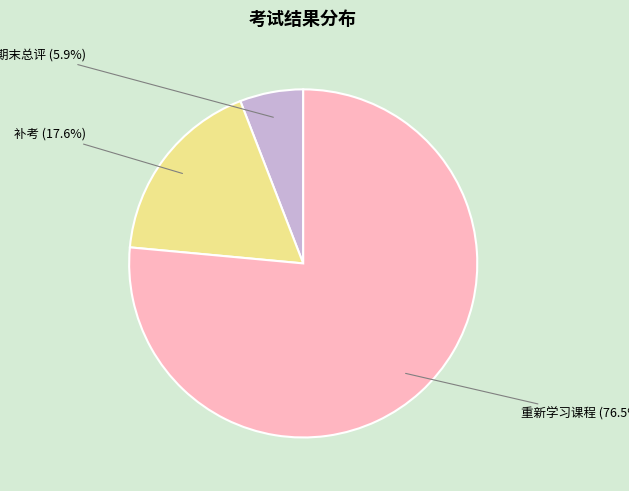

Is there a majority slice in this chart?

Yes